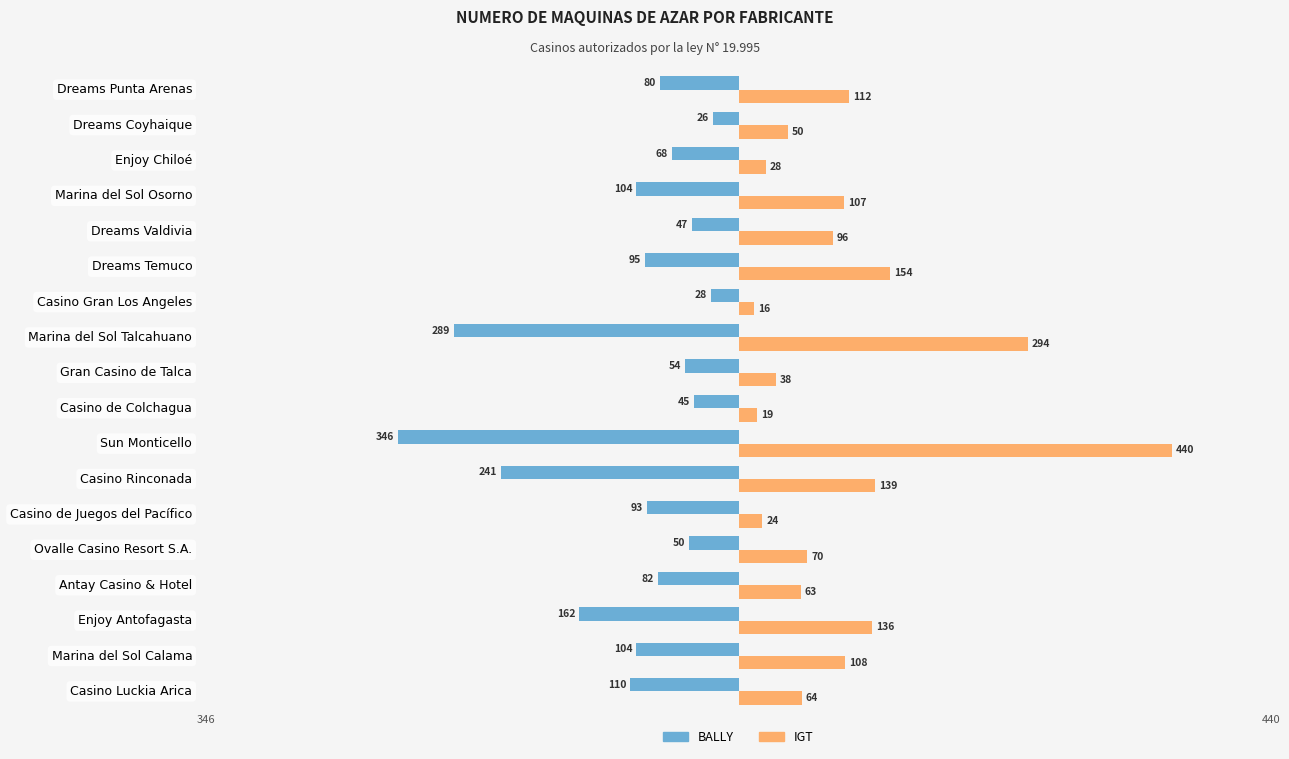

How many series are shown in this chart?

2